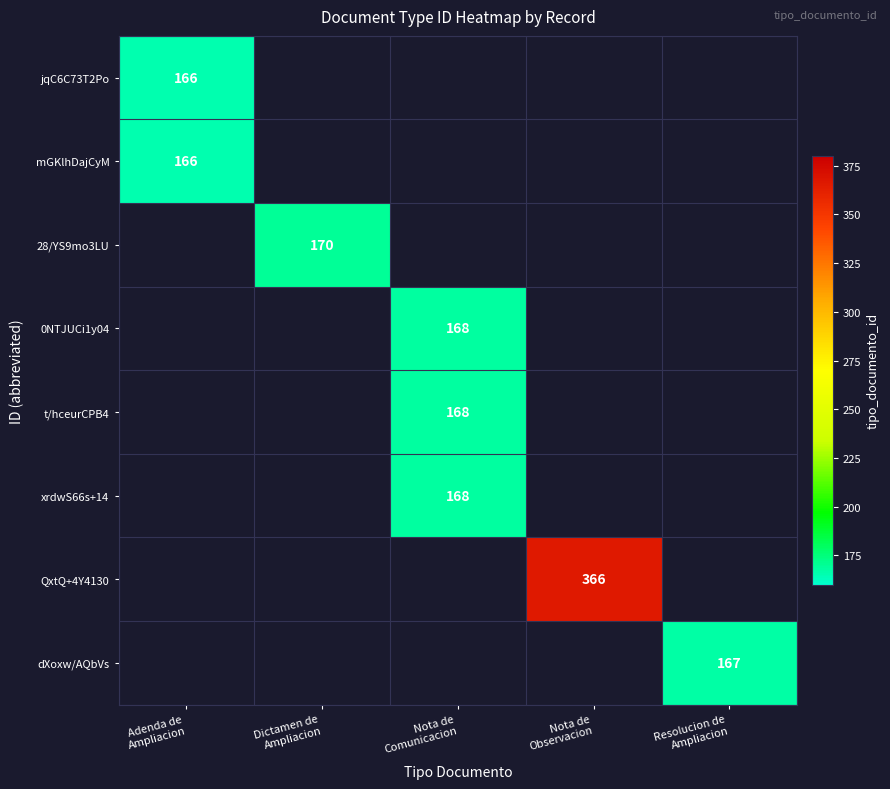

At how many categories does at least one series exceed 170?

1